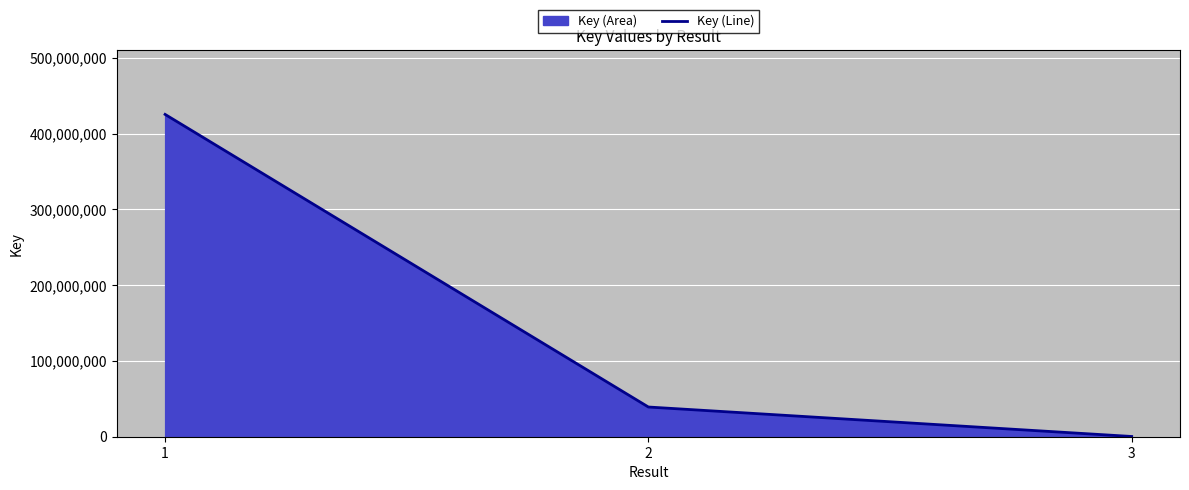

What is the value of the 3rd point from the left?

326502